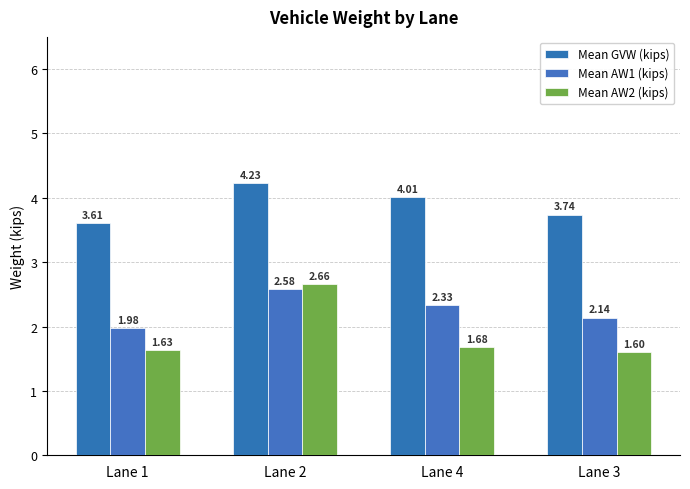

What is the value of the Mean AW2 (kips) bar at the 1st from the left?

1.6